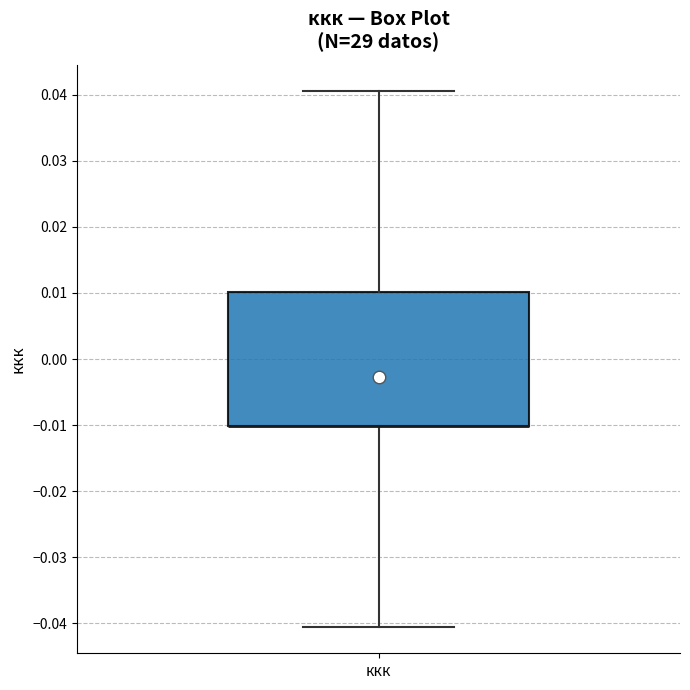

Read this box plot against the y-axis: the position of the median line, the range covered by the box, and the ends of both whiskers. The values are not printed on the chart, so give them approximately, as read against the axis.

median -0.010 (drawn on the box's lower edge), box -0.010 to 0.010, whiskers -0.040 to 0.041